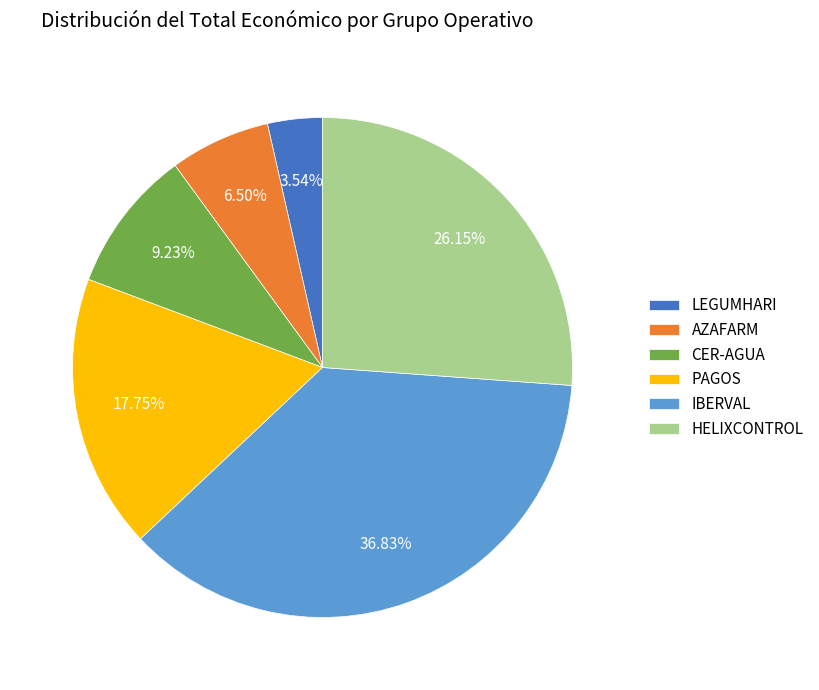

How many slices are in this pie chart?

6